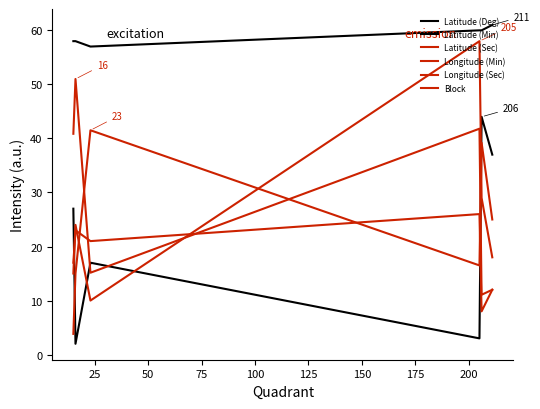

How many lines are shown in the chart?

6